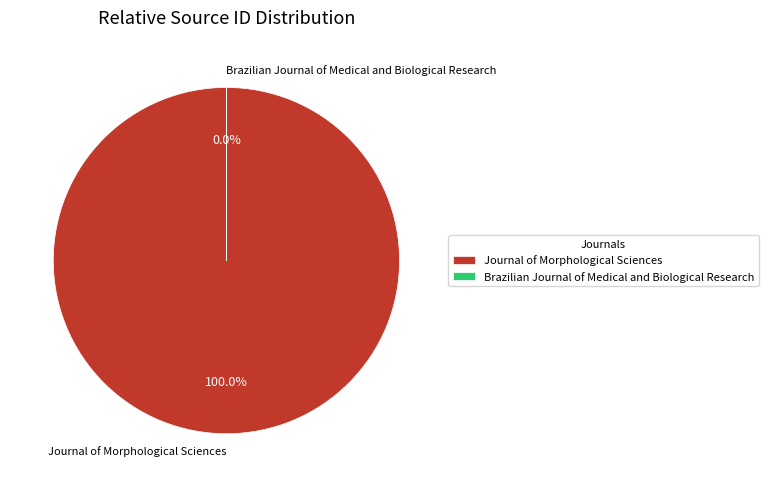

To the nearest percent, what is the combined percentage of Brazilian Journal of Medical and Biological Research and Journal of Morphological Sciences?

100%